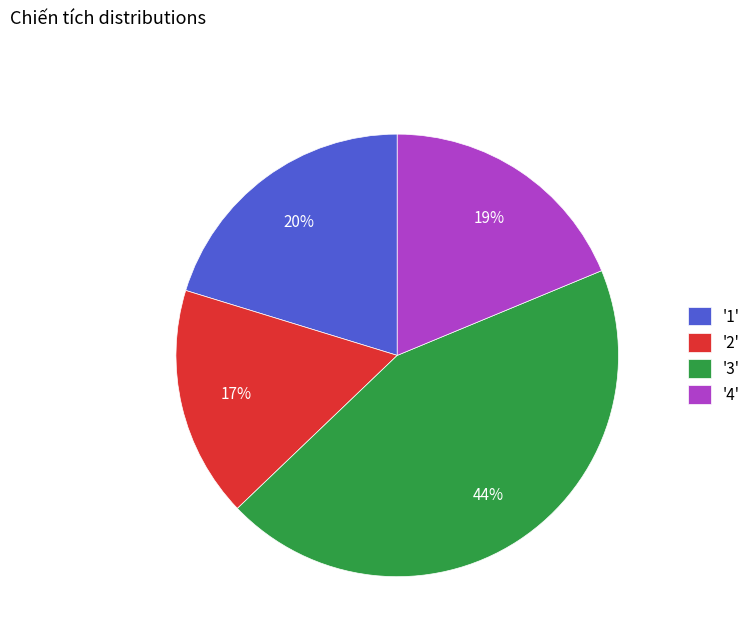

Is '4' the majority of the pie?

No